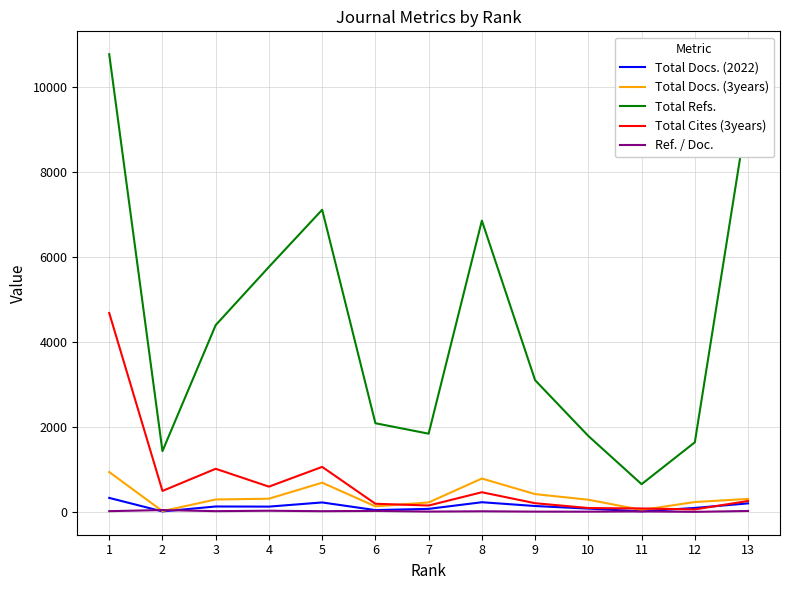

Is the value of Total Docs. (3years) at 13 greater than the value of Total Refs. at 12?

No